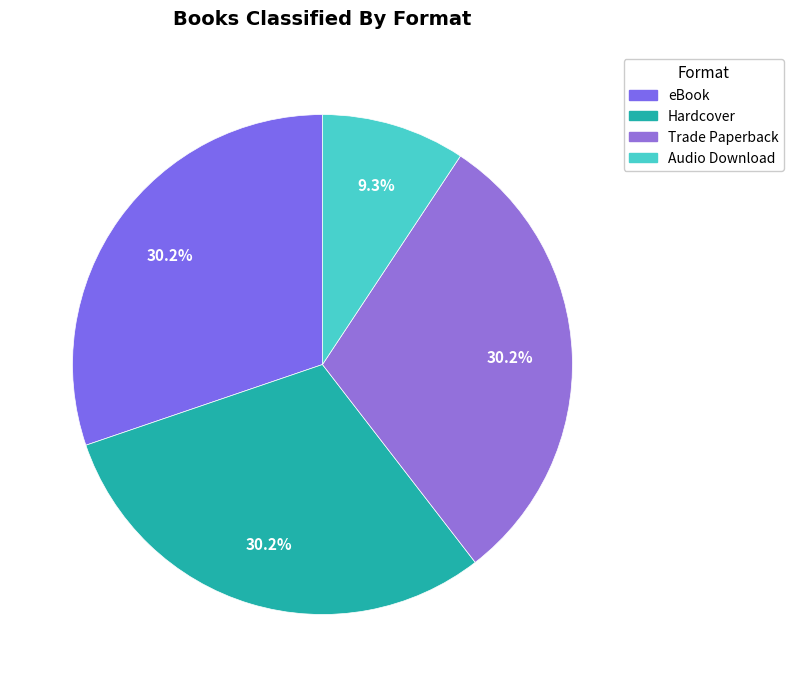

To the nearest percent, what is the difference between the Hardcover and Audio Download slice percentages?

21%